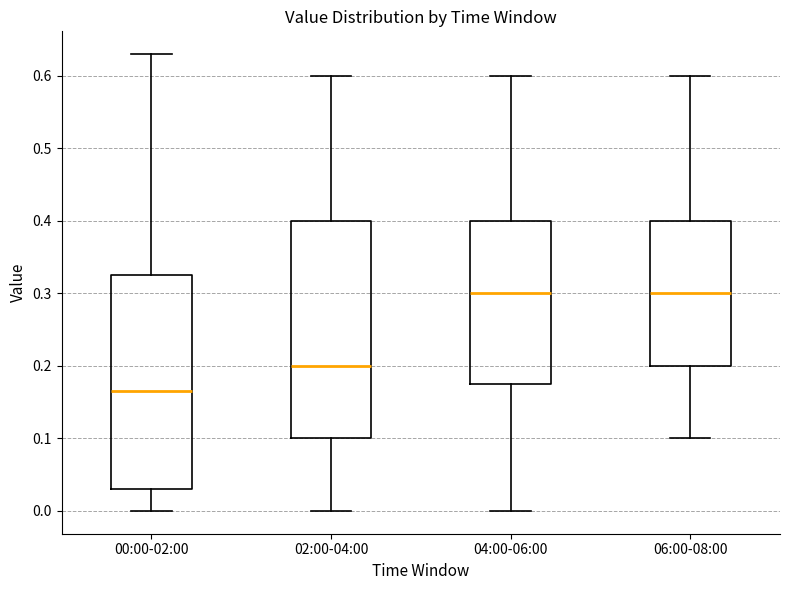

Reading left to right, read every box against the y-axis: the position of its median line, the range the box covers, and the ends of its whiskers. The values are not printed on the chart, so give them approximately, as read against the axis.

00:00-02:00: median 0.17, box 0.03 to 0.33, whiskers 0.00 to 0.63
02:00-04:00: median 0.20, box 0.10 to 0.40, whiskers 0.00 to 0.60
04:00-06:00: median 0.30, box 0.18 to 0.40, whiskers 0.00 to 0.60
06:00-08:00: median 0.30, box 0.20 to 0.40, whiskers 0.10 to 0.60